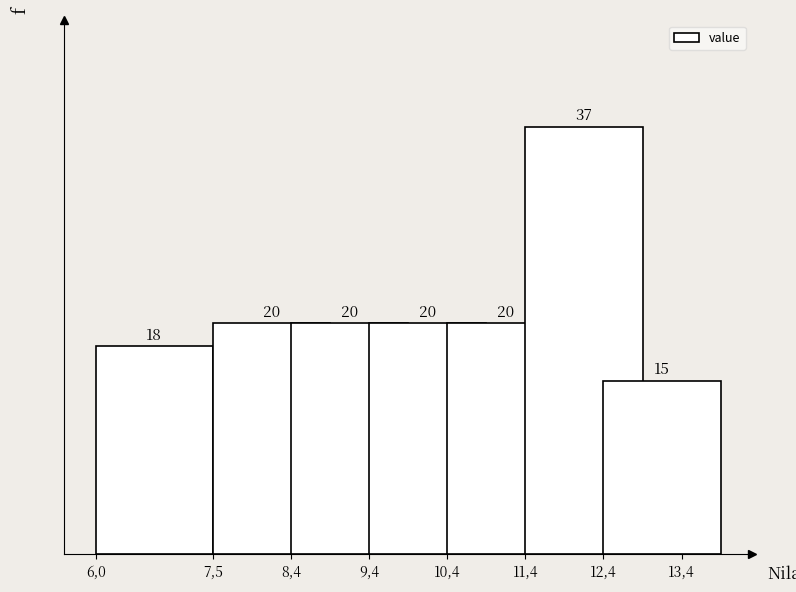

Reading left to right, list all the values displayed in this chart.

18	20	20	20	20	37	15